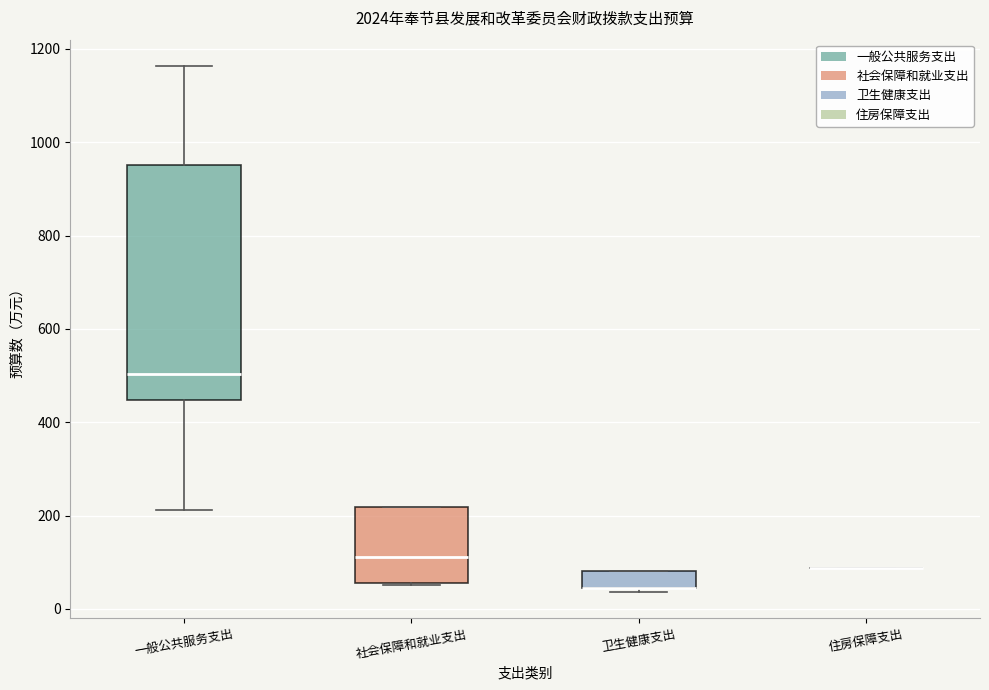

Reading left to right, read every box against the y-axis: the position of its median line, the range the box covers, and the ends of its whiskers. The values are not printed on the chart, so give them approximately, as read against the axis.

一般公共服务支出: median 500, box 440 to 960, whiskers 220 to 1160
社会保障和就业支出: median 120, box 60 to 220, whiskers 60 to 220
卫生健康支出: median 40 (drawn on the box's lower edge), box 40 to 80, whiskers 40 (just below the box's lower edge) to 80
住房保障支出: box collapsed to a line at 80, whiskers 80 to 80